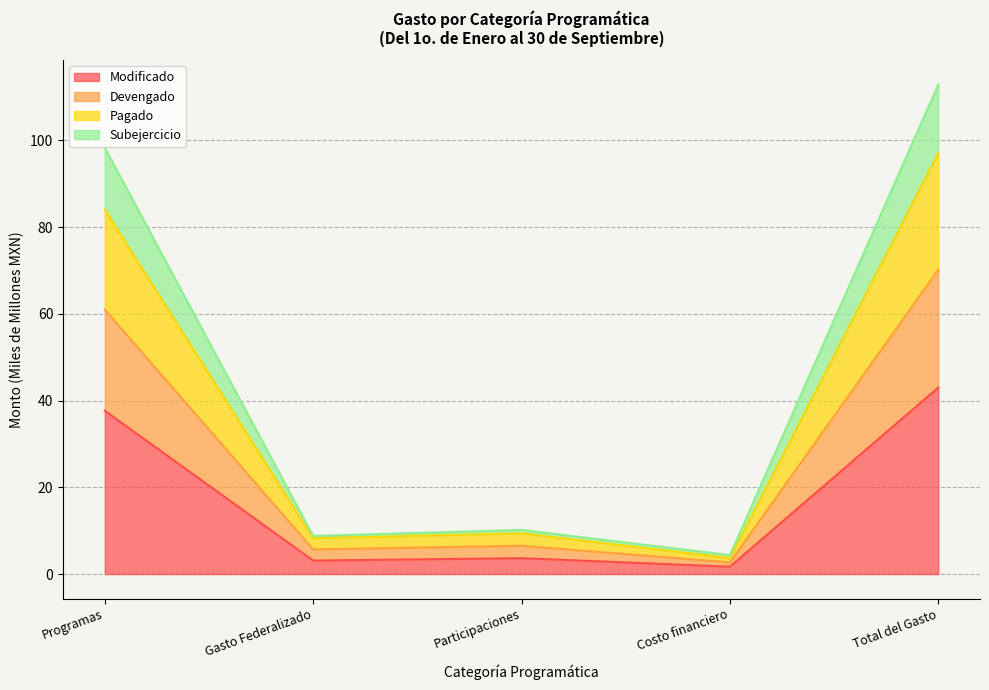

True or false: Modificado has a value of 3.7 at Participaciones.

True